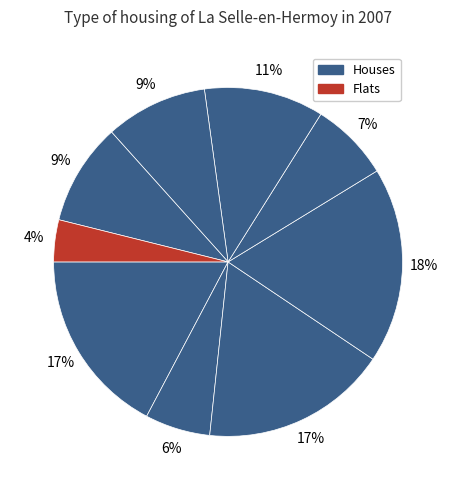

How many slices are in this pie chart?

9